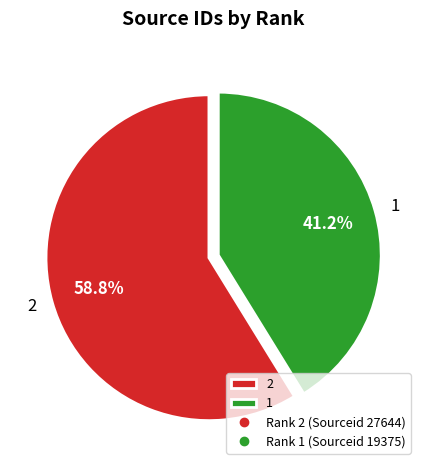

Is 2 the majority of the pie?

Yes